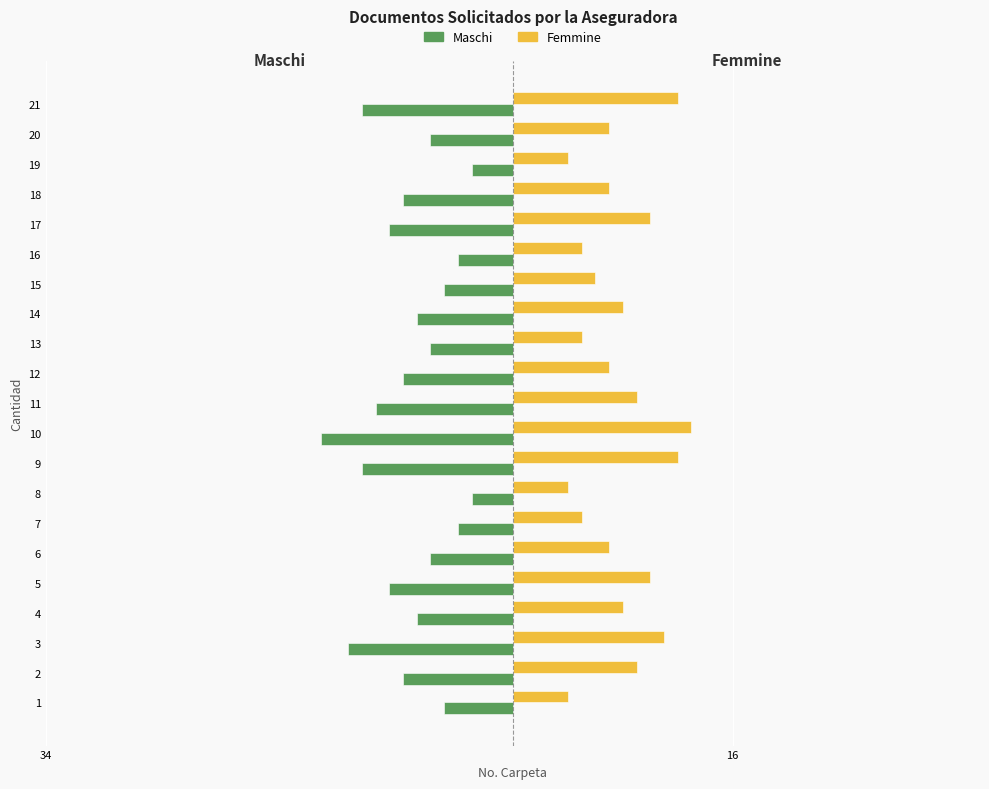

What are all the series names shown in the legend?

Maschi, Femmine